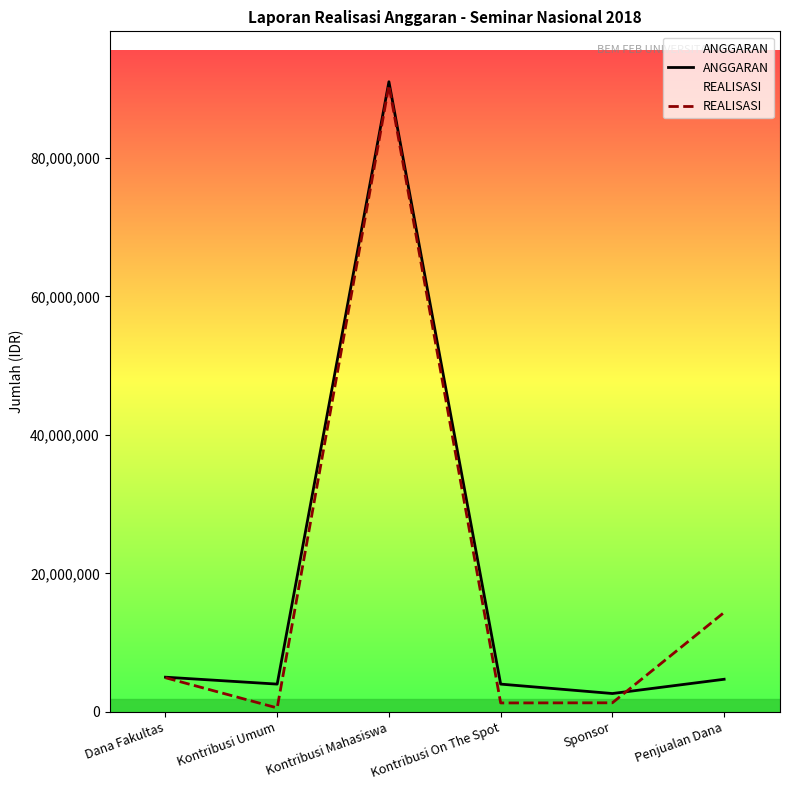

What is the difference between the maximum and second lowest values in the REALISASI series?

89200000